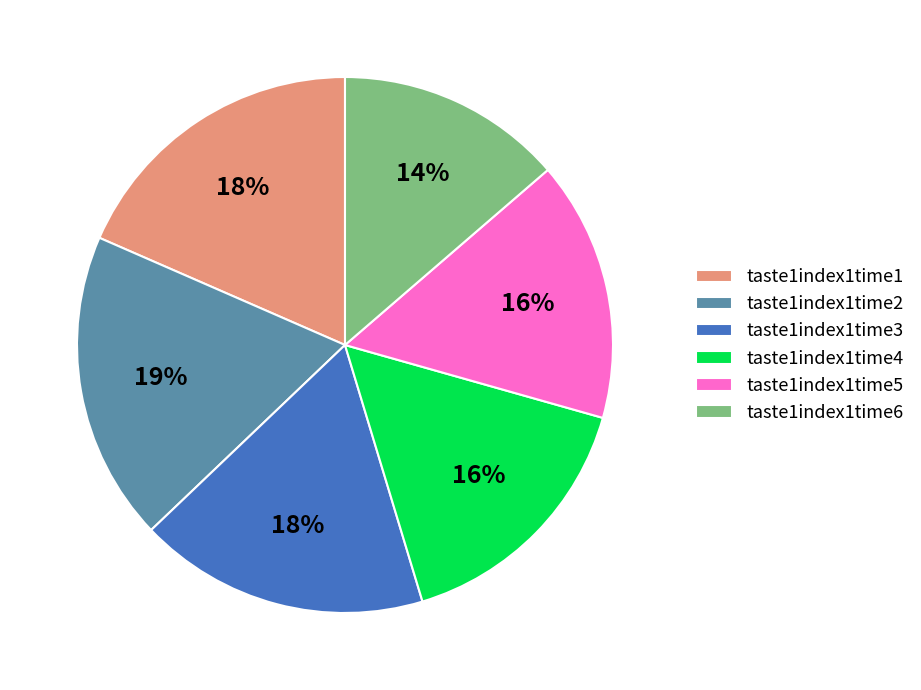

True or false: taste1index1time4 accounts for 25% of the total.

False